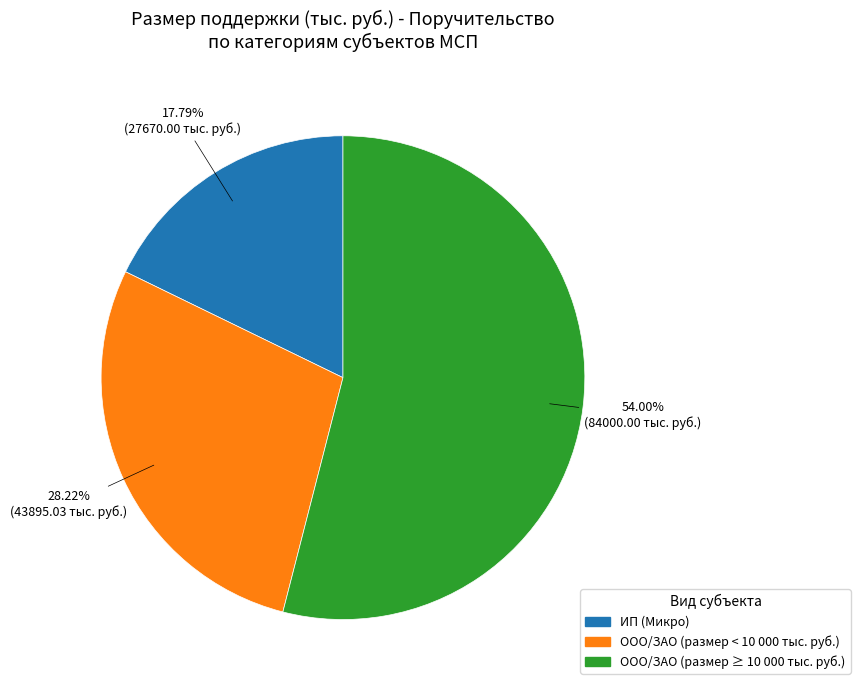

Is there a majority slice in this chart?

Yes